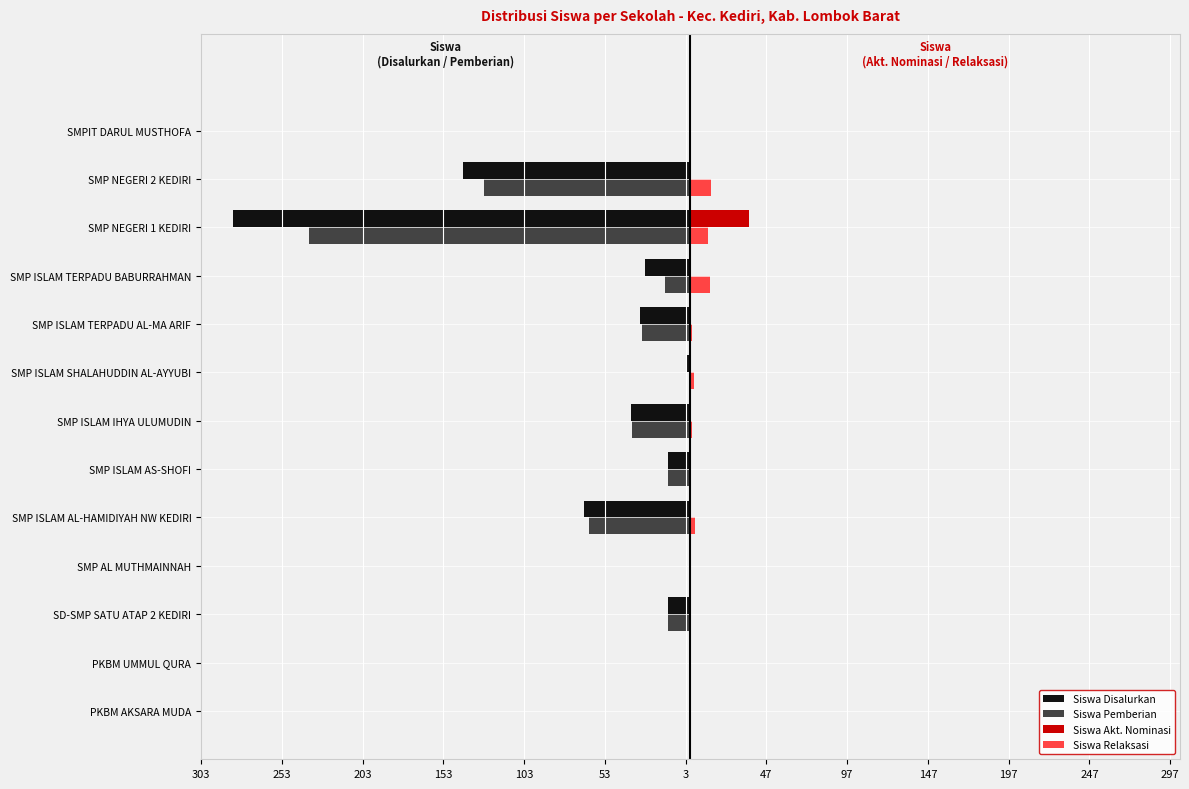

What is the value of the Siswa Relaksasi bar at the 11th from the left?

11